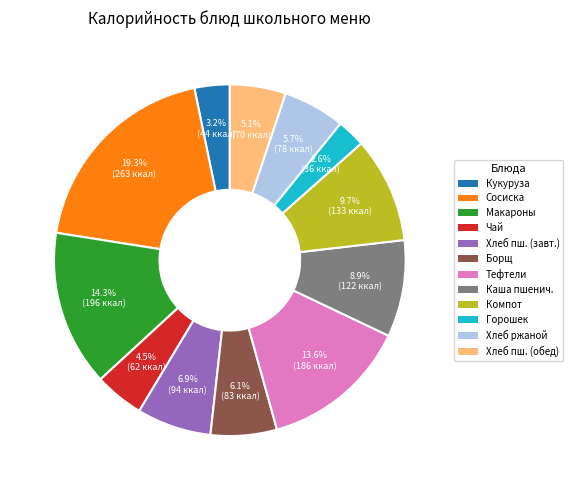

Is Каша пшенич. the majority of the pie?

No